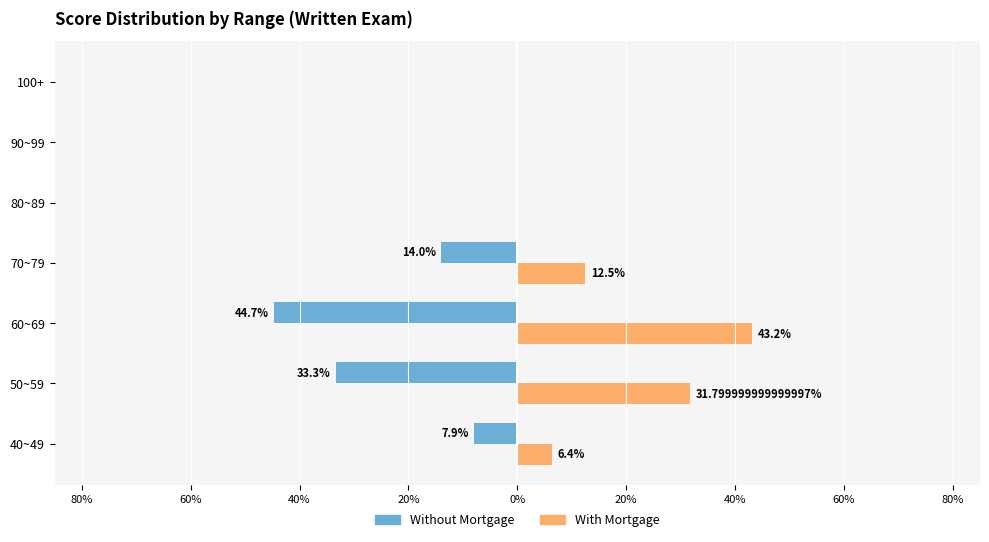

What are all the series names shown in the legend?

Without Mortgage, With Mortgage